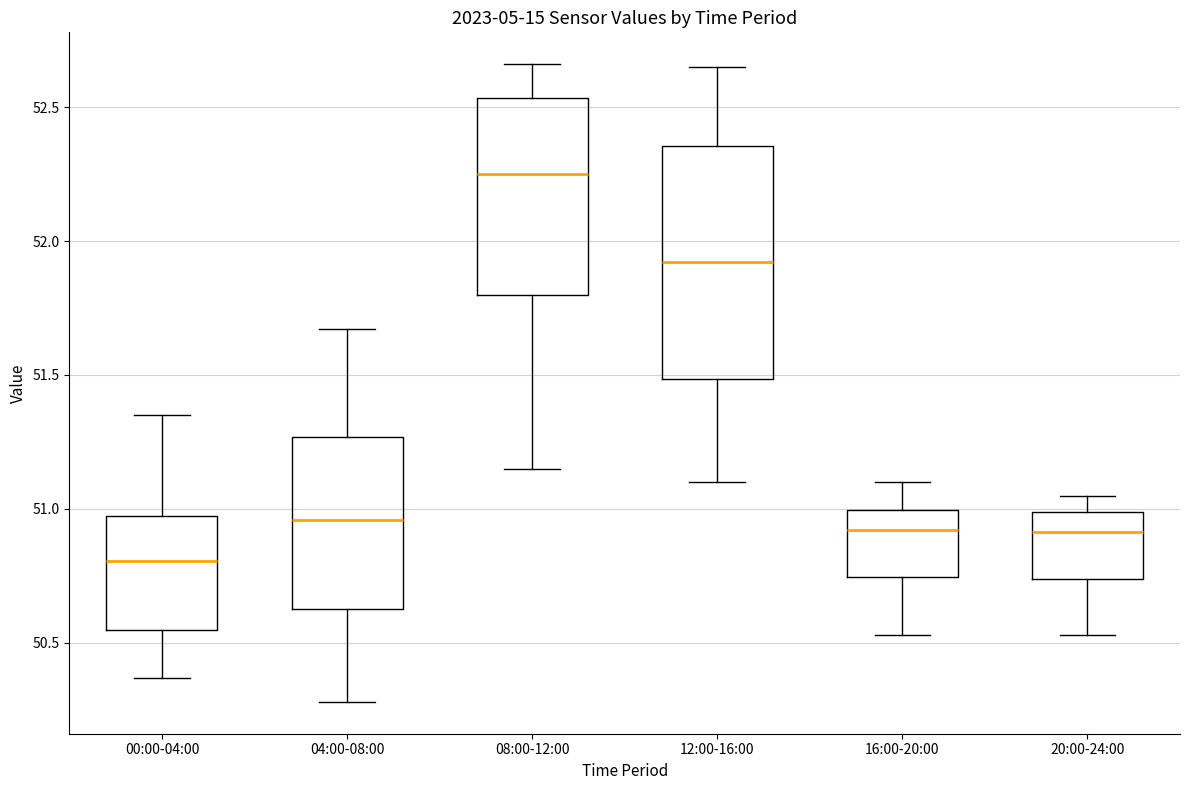

Which box has the highest median line?

08:00-12:00